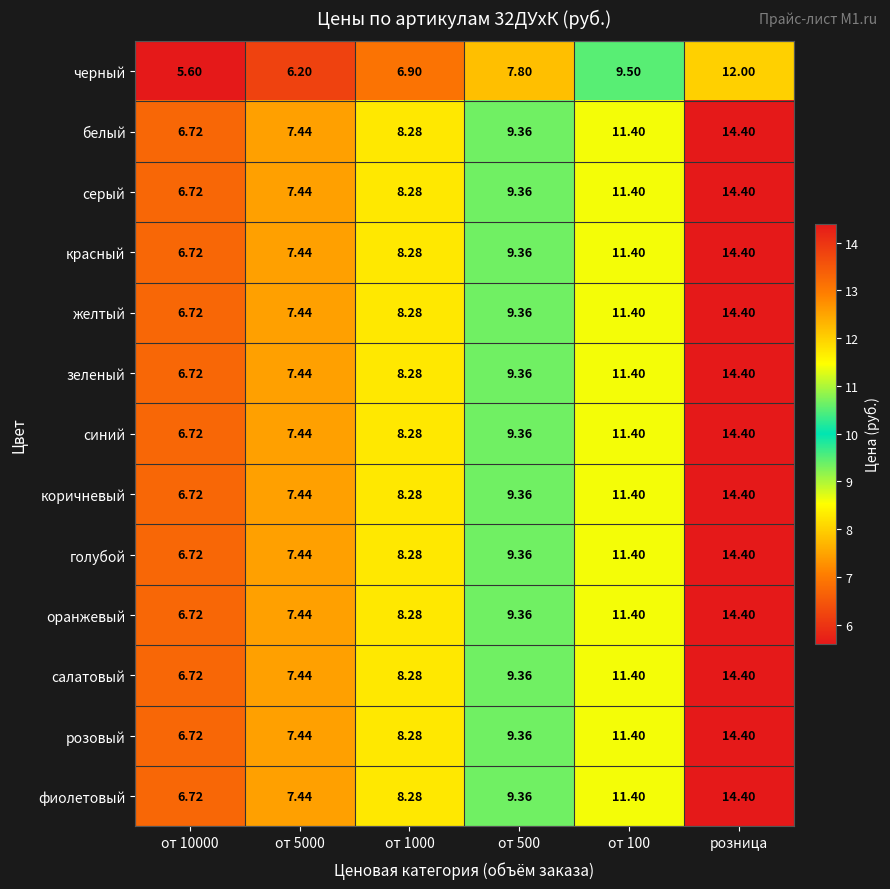

At which label does розовый reach its peak?

розница